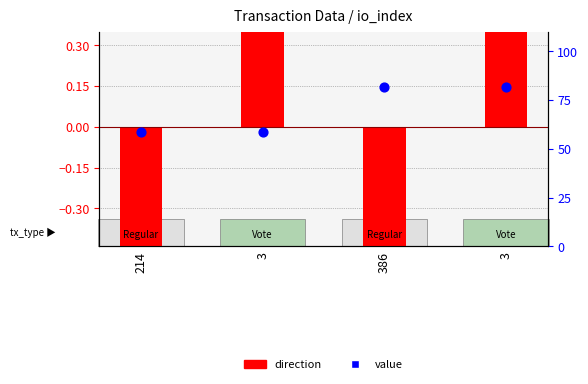

Which series has the largest Y range (max minus min)?

value